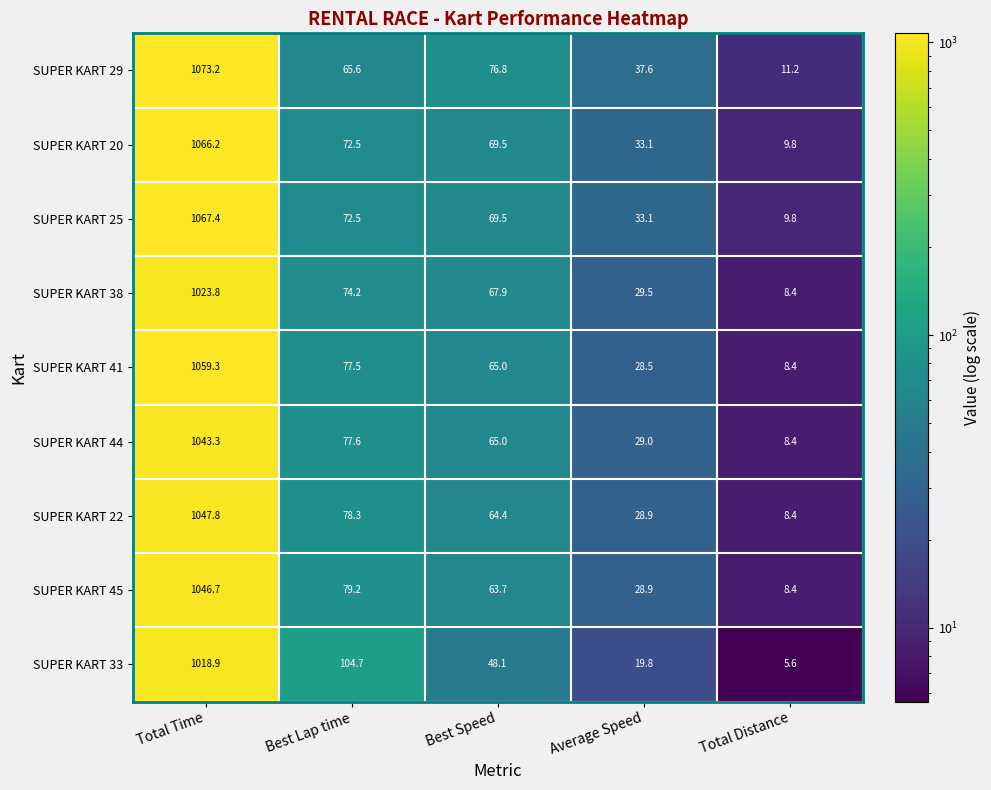

How many data points in SUPER KART 29 are above 65?

3